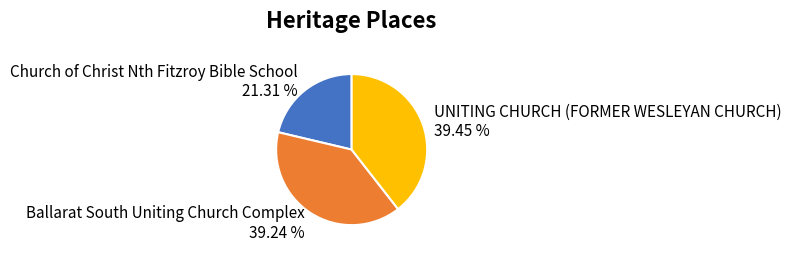

The UNITING CHURCH (FORMER WESLEYAN CHURCH) slice represents 50% of the pie. True or false?

False